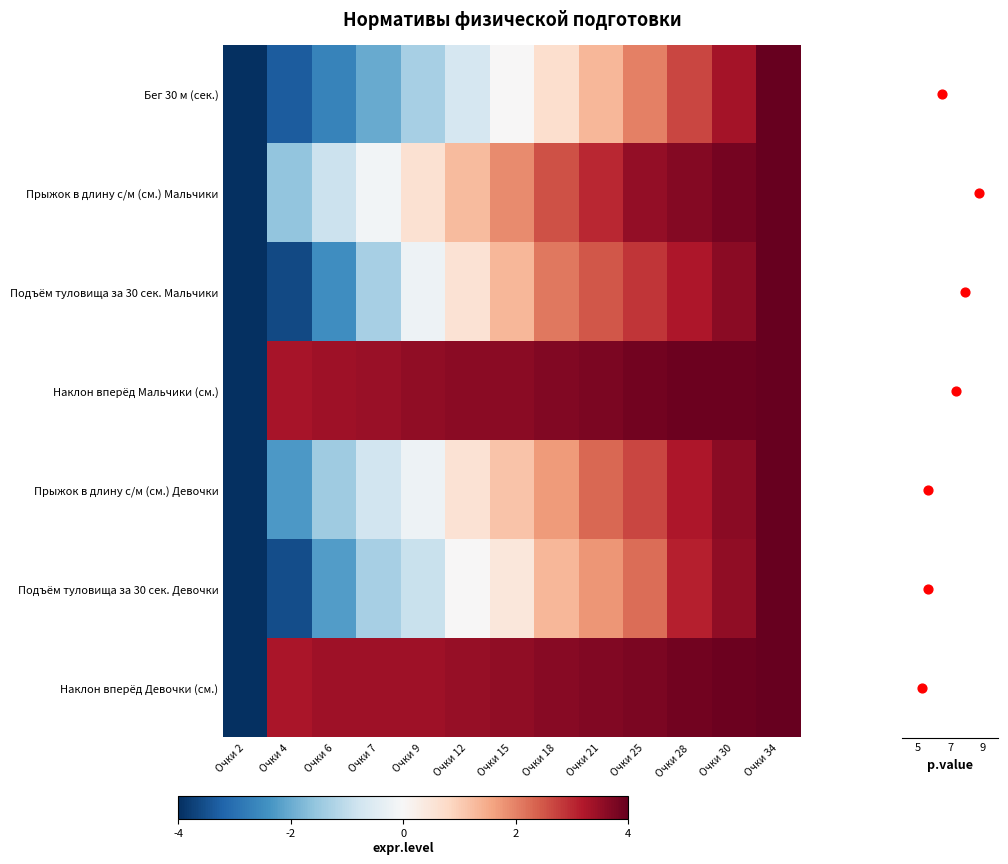

The Бег 30 м (сек.) series shows -5.8 at Очки 2. True or false?

False